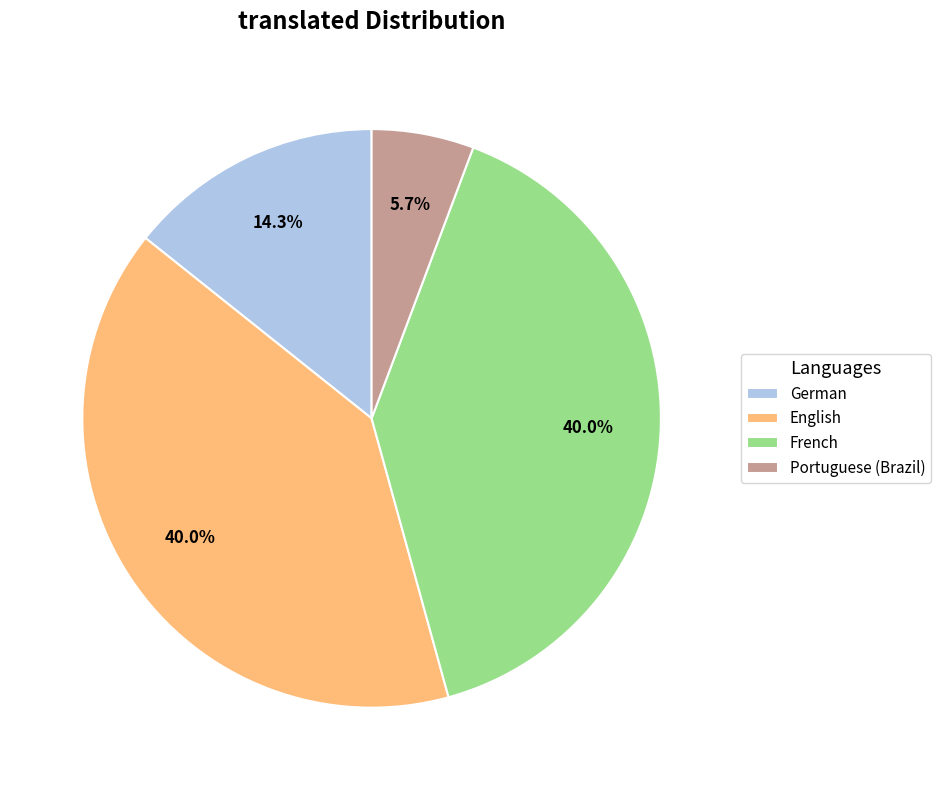

To the nearest percent, what is the difference between the largest and smallest slice percentages?

34%